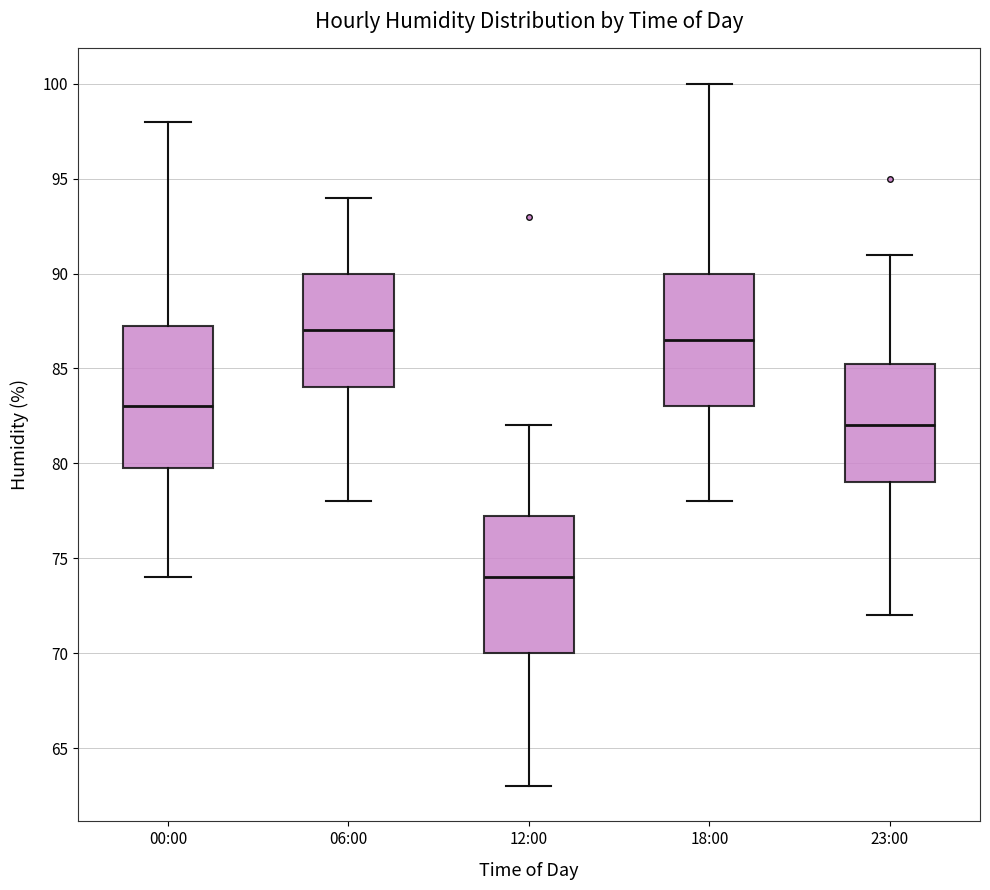

Reading left to right, transcribe this box plot: for each box, give where its median line is, the range the box spans, and where its two whiskers end, as read against the y-axis. The values are not printed on the chart, so give them approximately, as read against the axis.

00:00: median 83.0, box 80.0 to 87.5, whiskers 74.0 to 98.0
06:00: median 87.0, box 84.0 to 90.0, whiskers 78.0 to 94.0
12:00: median 74.0, box 70.0 to 77.5, whiskers 63.0 to 82.0
18:00: median 86.5, box 83.0 to 90.0, whiskers 78.0 to 100.0
23:00: median 82.0, box 79.0 to 85.5, whiskers 72.0 to 91.0